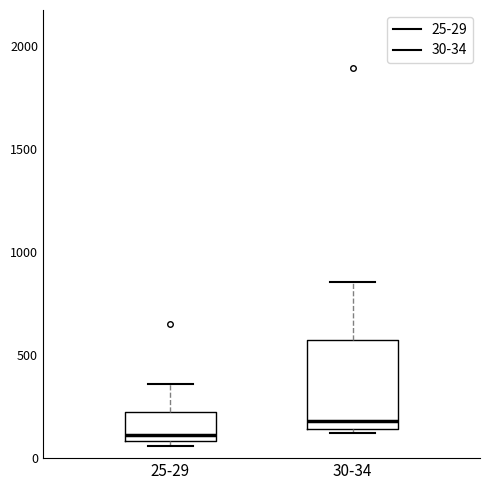

Reading left to right, read every box against the y-axis: the position of its median line, the range the box covers, and the ends of its whiskers. The values are not printed on the chart, so give them approximately, as read against the axis.

25-29: median 100 (just above the box's lower edge), box 100 to 200, whiskers 50 to 350
30-34: median 200, box 150 to 550, whiskers 100 to 850